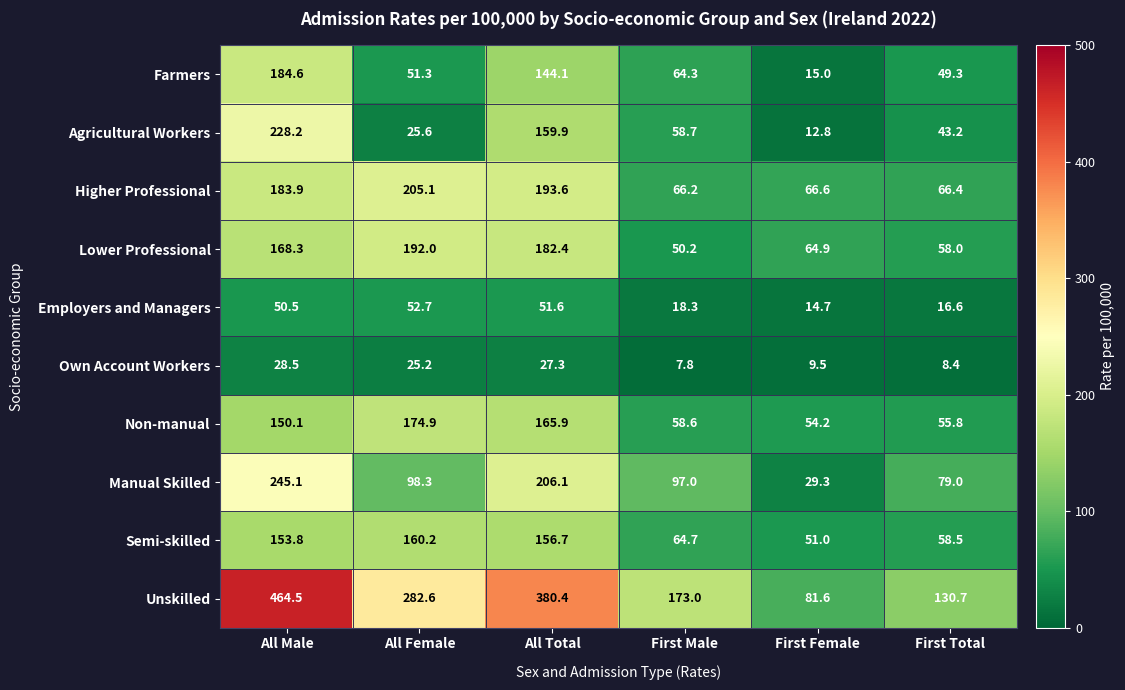

Which series has the widest spread of values?

Unskilled